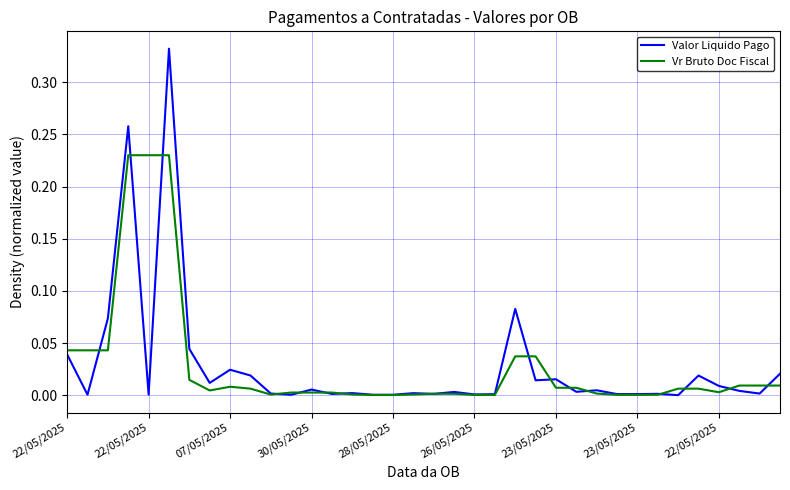

Which series has the widest spread of values?

Valor Liquido Pago